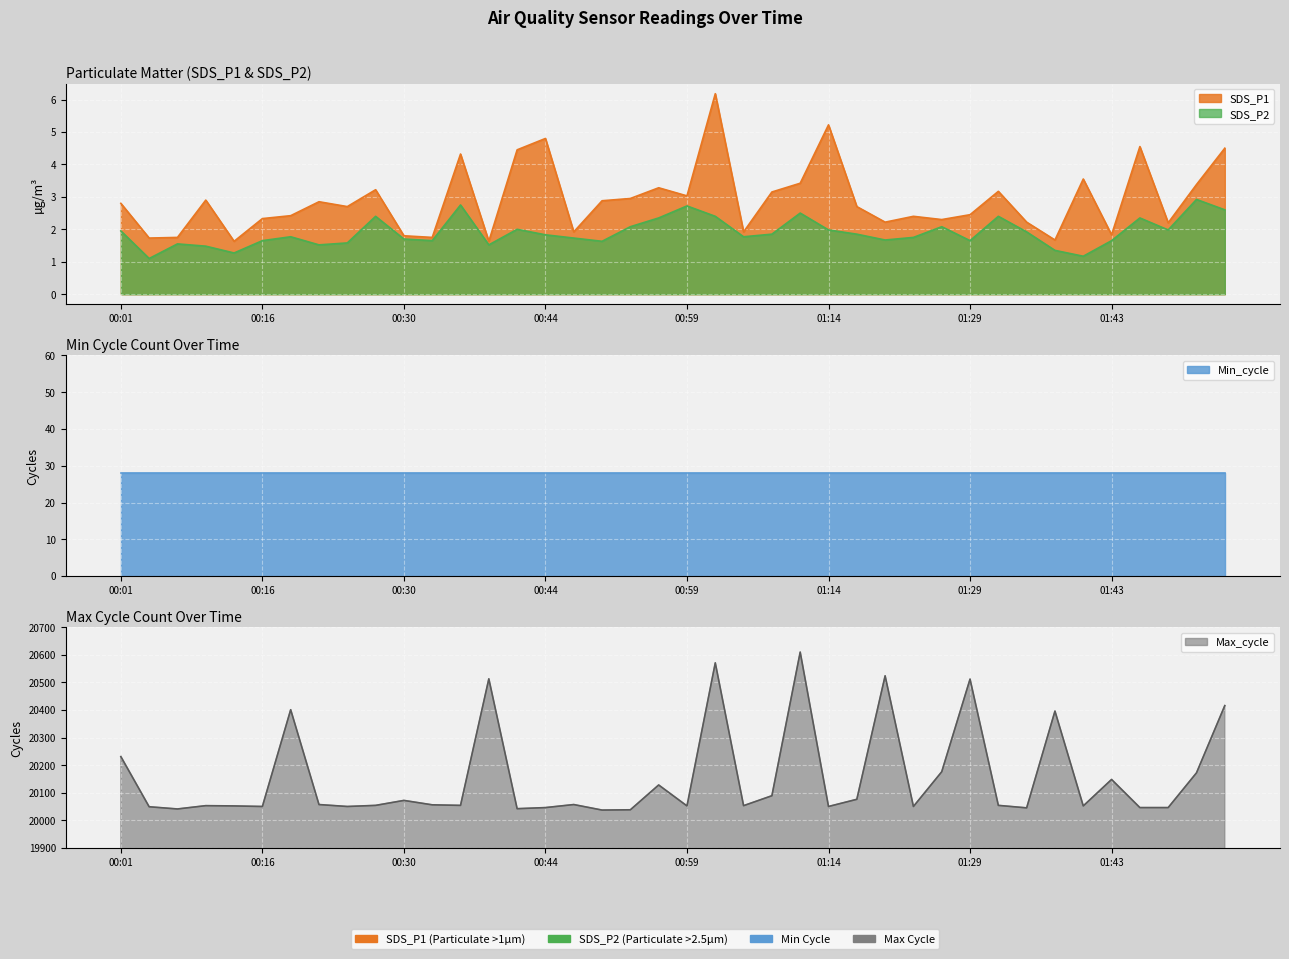

Is it true that SDS_P2 equals 1.9 at 01:16?

True